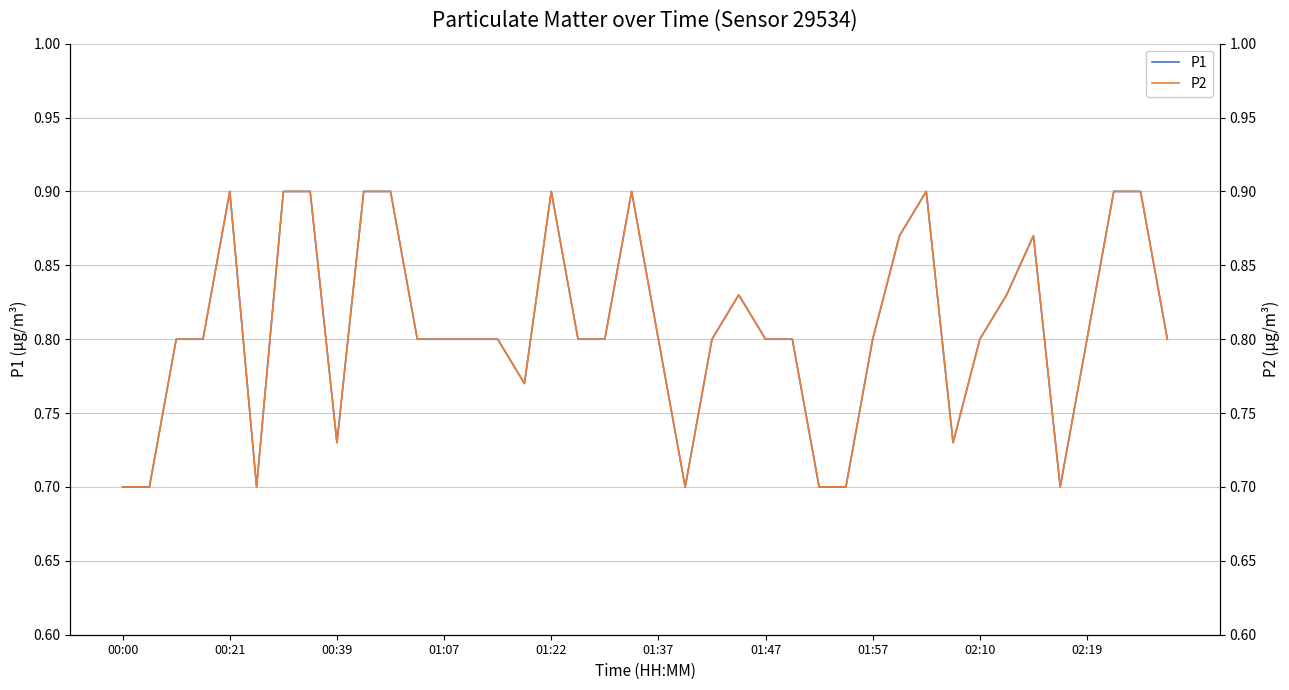

True or false: P2 and P1 cross at least once.

False